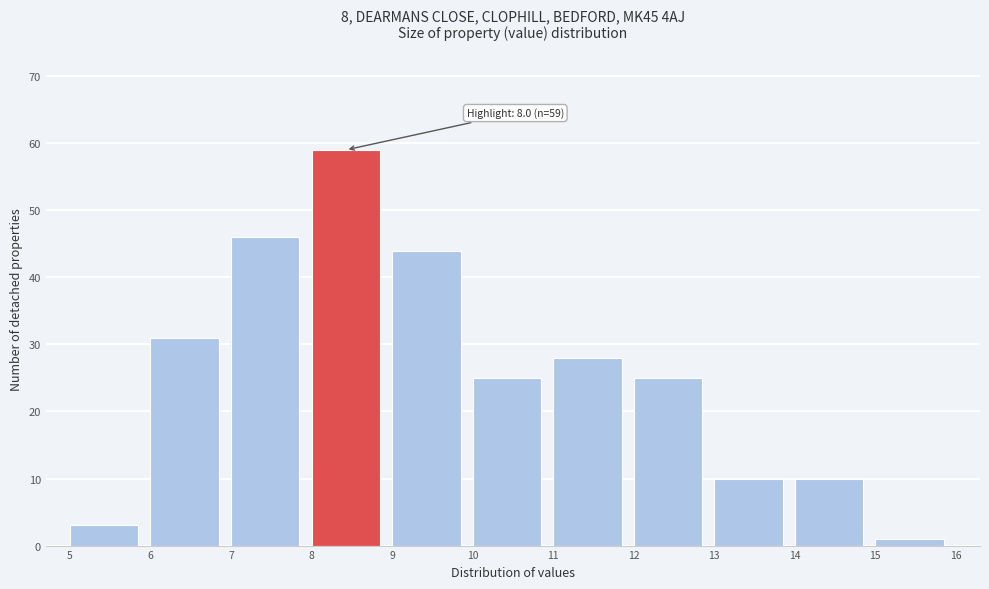

Over which range of the x-axis is the bar tallest?

8 to 9